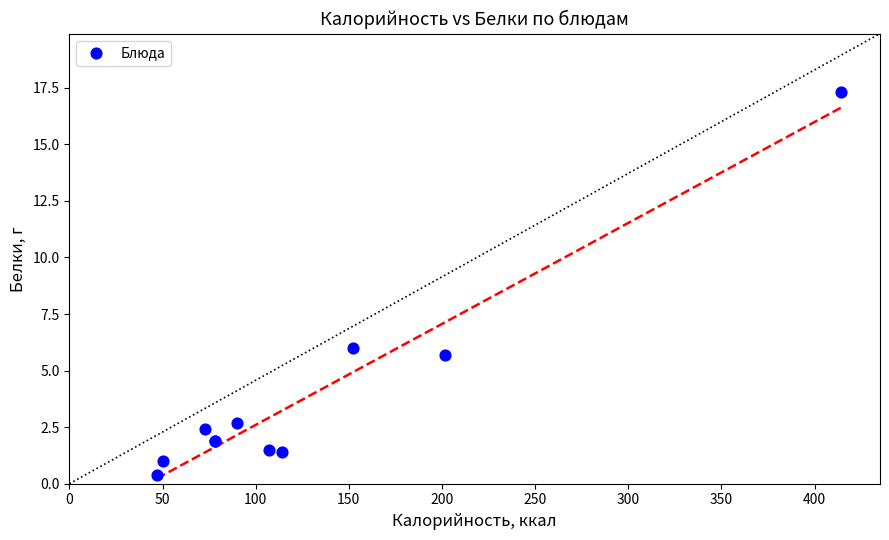

What Y value in the scatter plot is closest to 8?

6.0